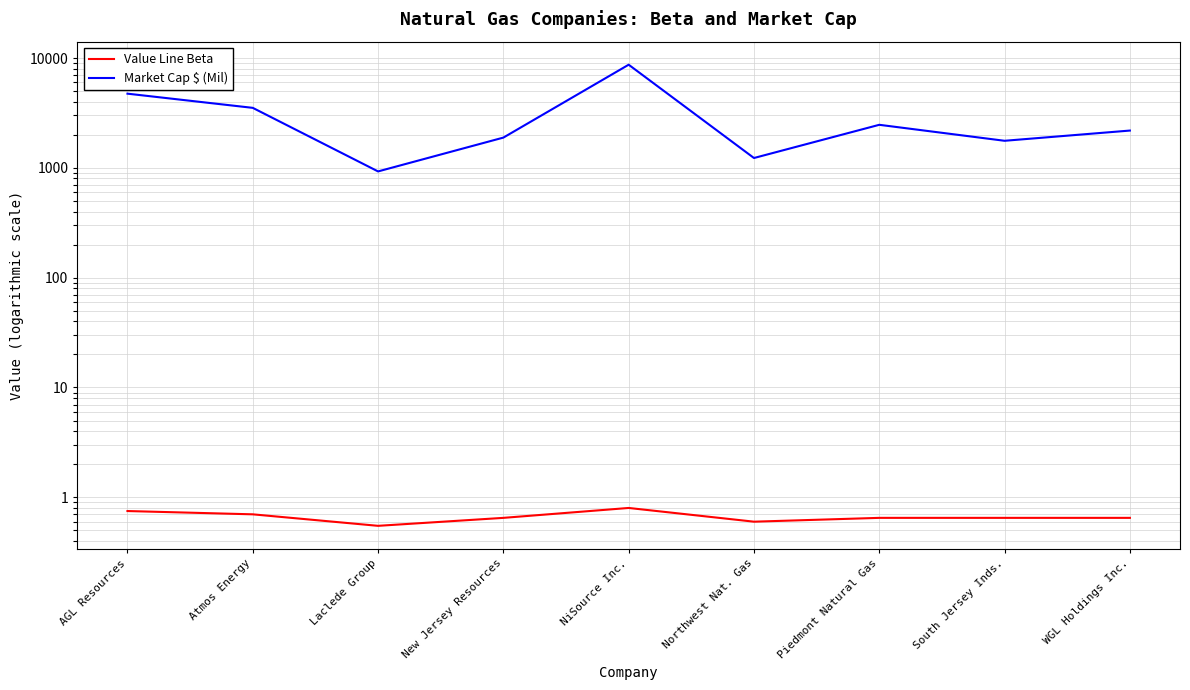

What are all the series names shown in the legend?

Value Line Beta, Market Cap $ (Mil)